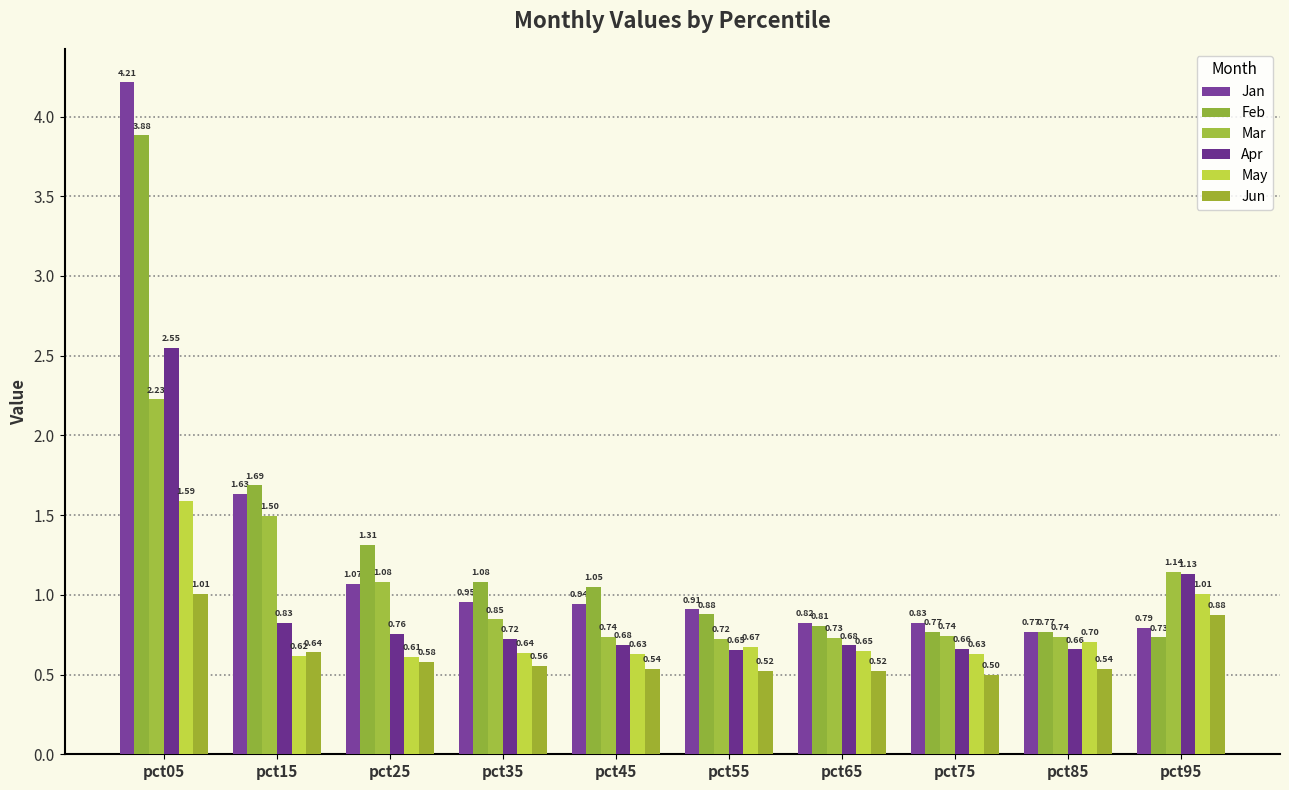

At which label is Jun closest to 0?

pct75